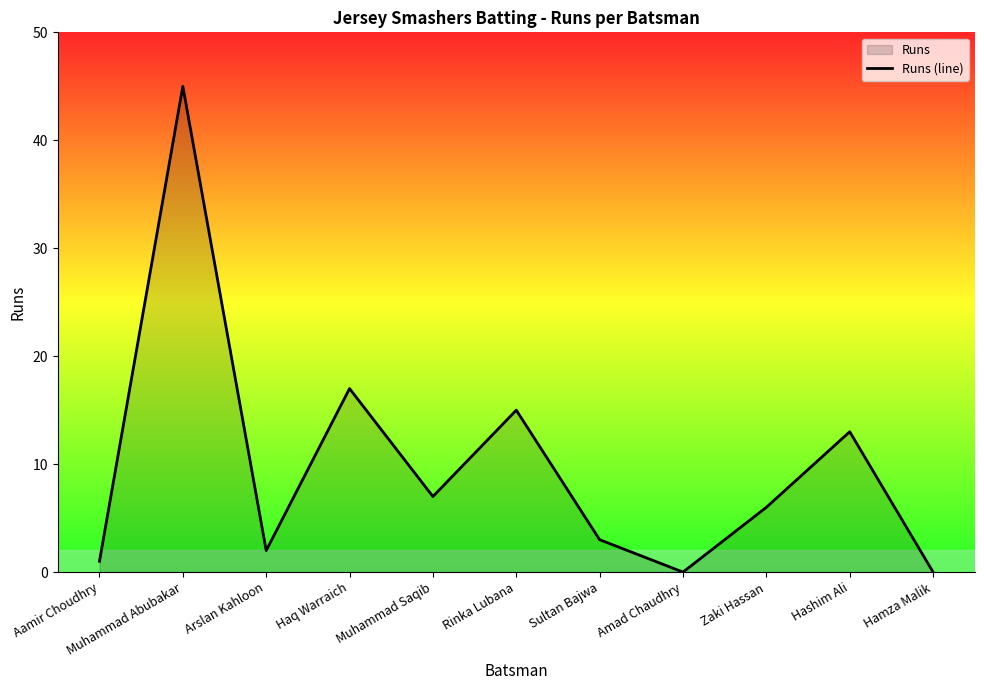

How many values are below 6?

5